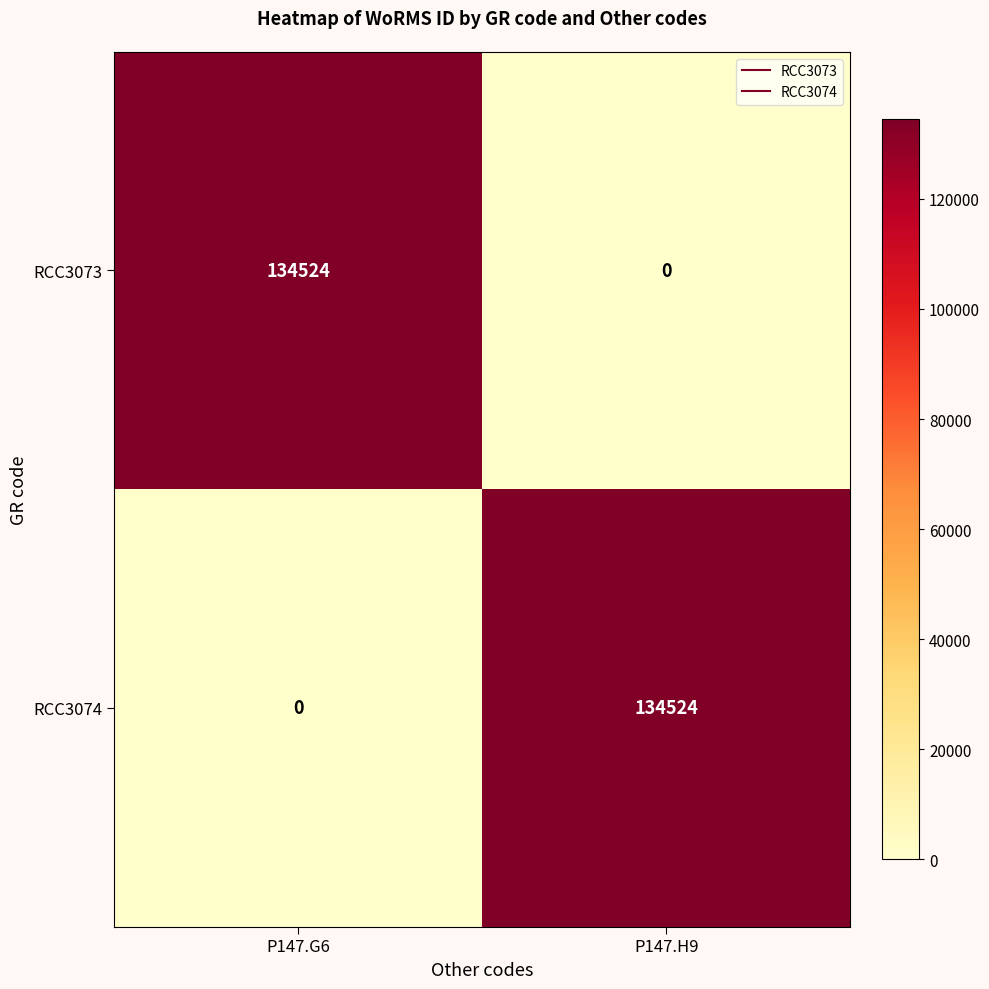

Rank the series at P147.H9 from highest to lowest value.

RCC3074, RCC3073